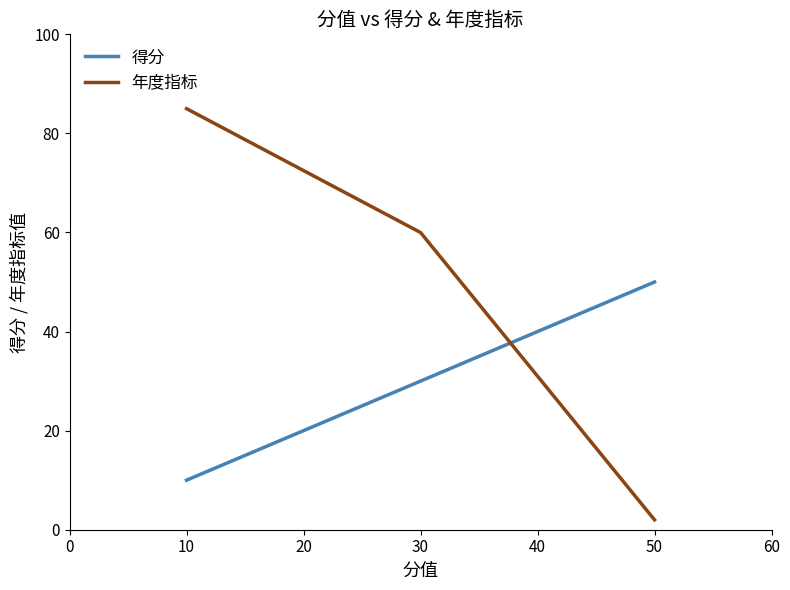

Which label corresponds to the smallest value in the chart?

10